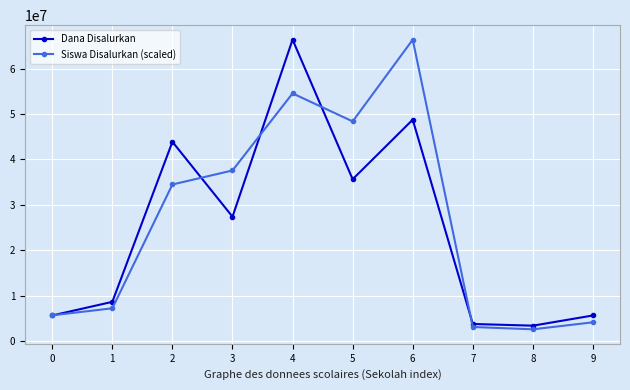

At 2, list the series in order from smallest to largest.

Siswa Disalurkan (scaled), Dana Disalurkan